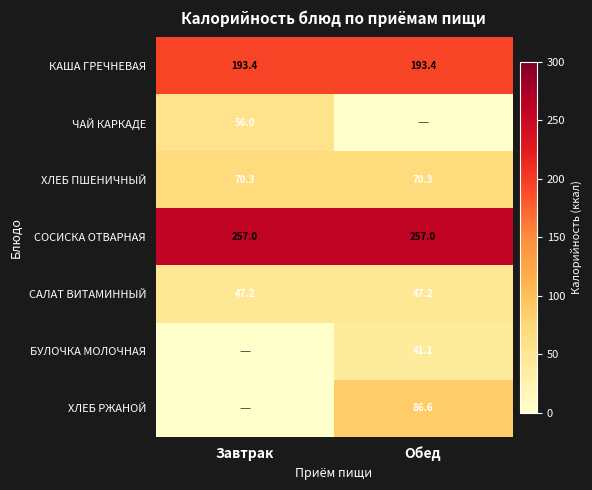

Is the value of ХЛЕБ РЖАНОЙ at Обед greater than the value of САЛАТ ВИТАМИННЫЙ at Обед?

Yes